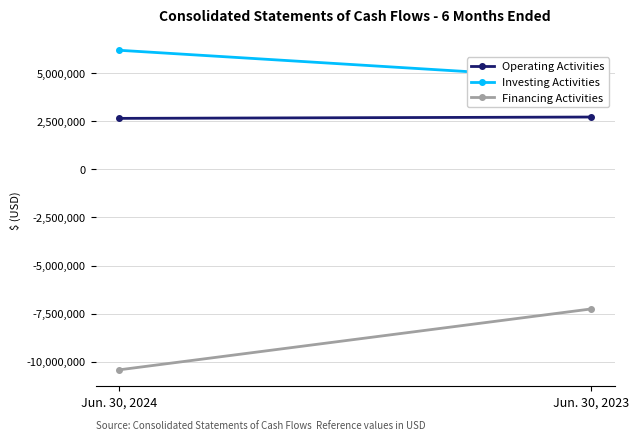

Read the Investing Activities value at Jun. 30, 2024.

6187479